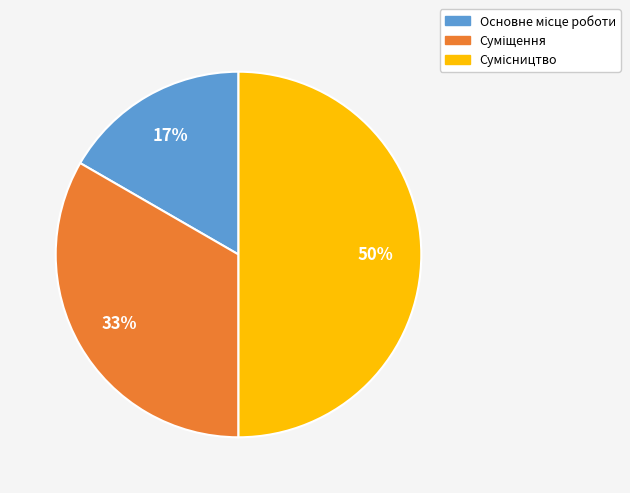

To the nearest percent, what is the average slice percentage?

33%